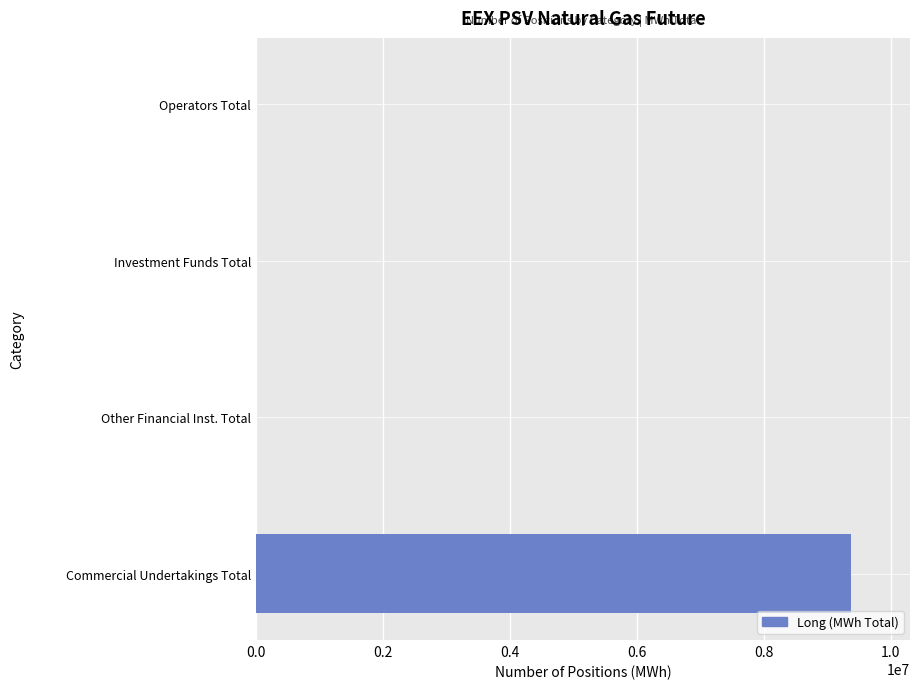

How many distinct data groups are displayed?

1